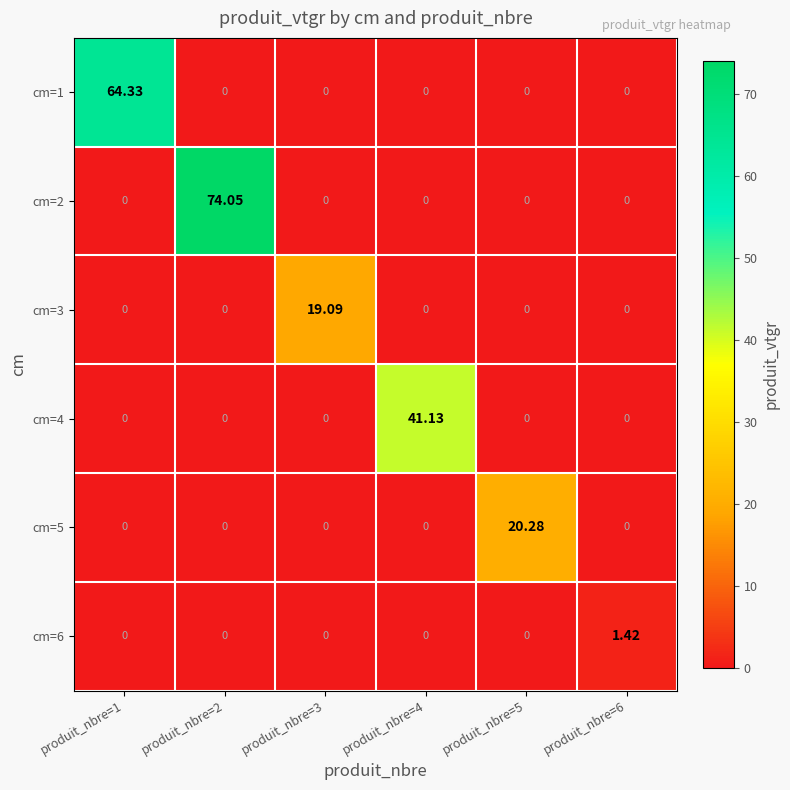

Is the value of cm=6 at produit_nbre=4 greater than the value of cm=3 at produit_nbre=3?

No